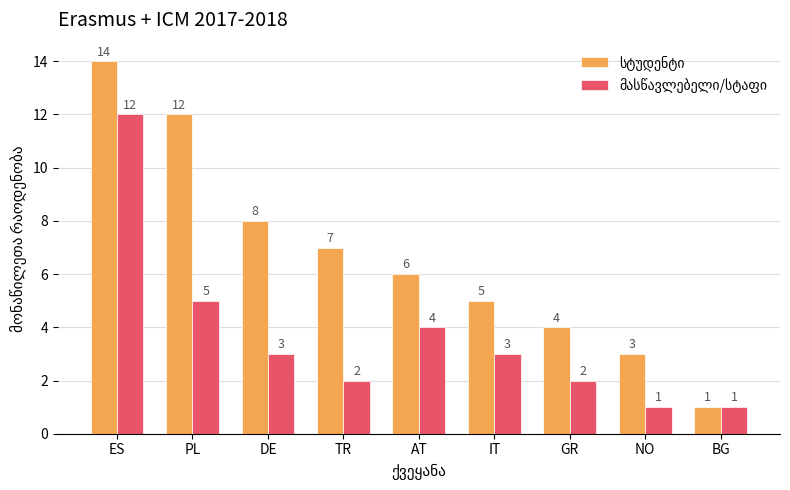

What is the spread (max minus min) of values at TR?

5